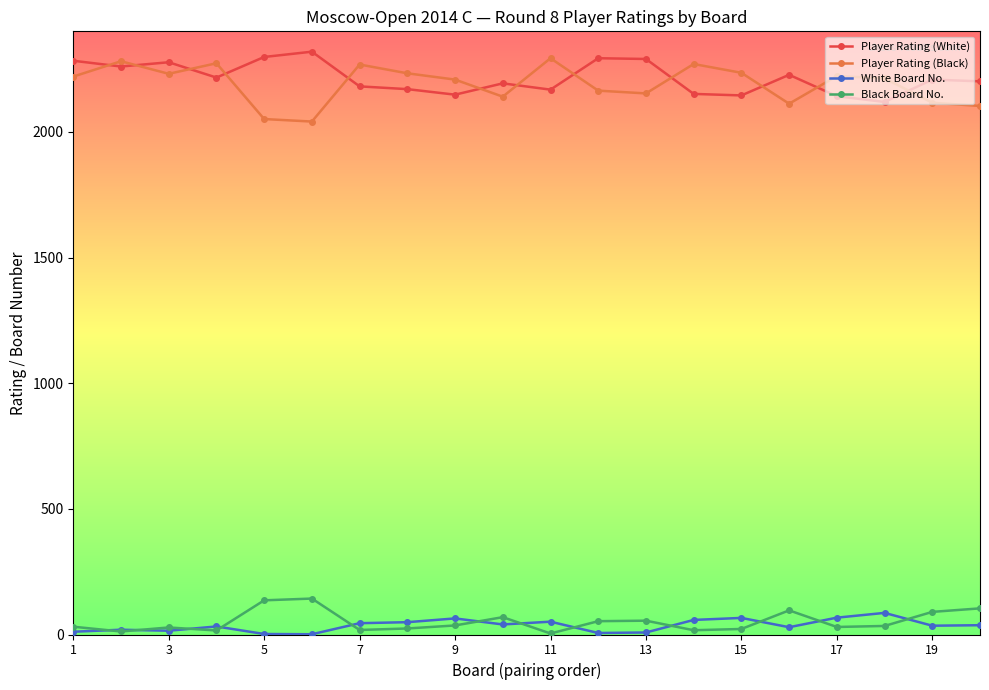

What is the maximum value for White Board No.?

86